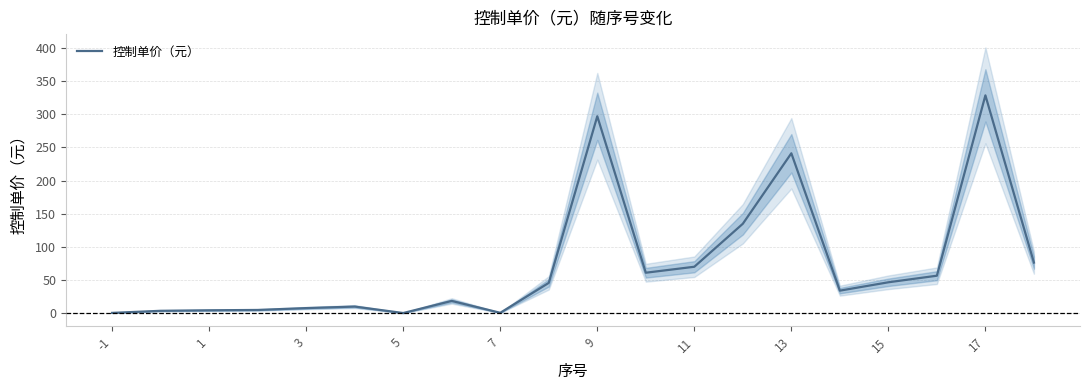

Rank the categories by value from highest to lowest.

18, 10, 14, 13, 19, 12, 11, 17, 16, 17, 15, 13, 9, 7, 5, 3, 1, 15, -1, 11